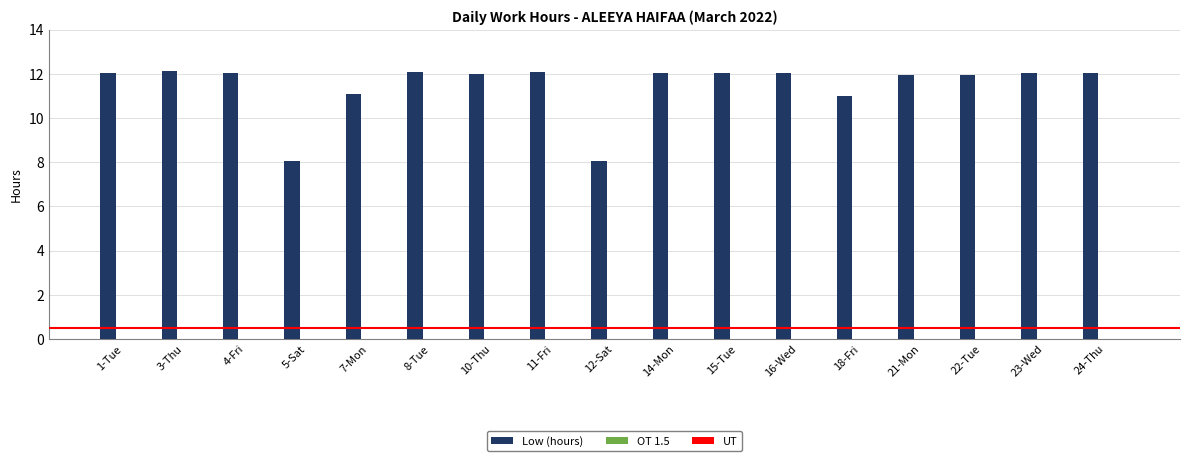

What position from the right is 8-Tue?

12